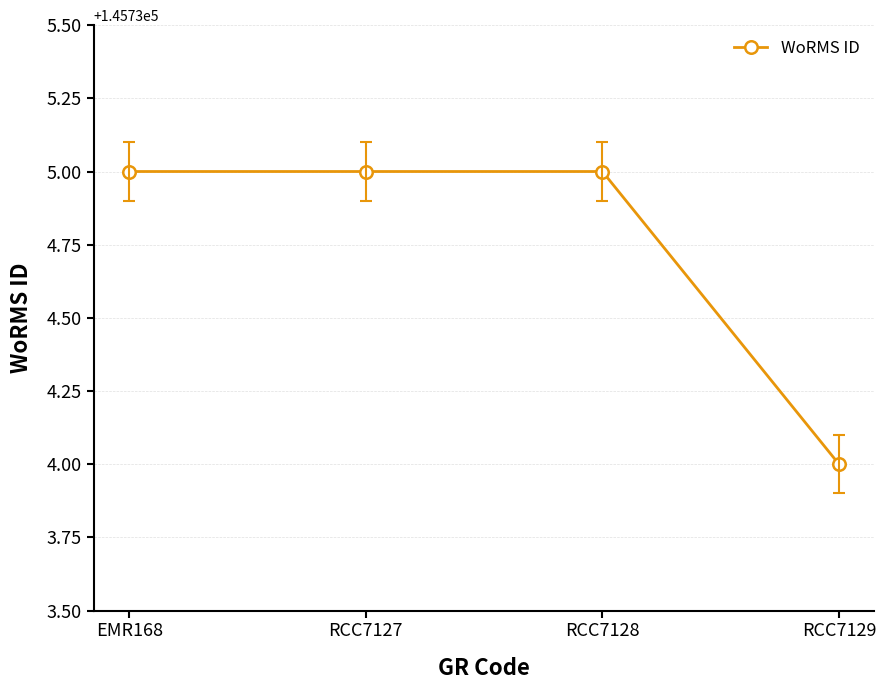

What is the sum of the values at RCC7127 and EMR168?

291470